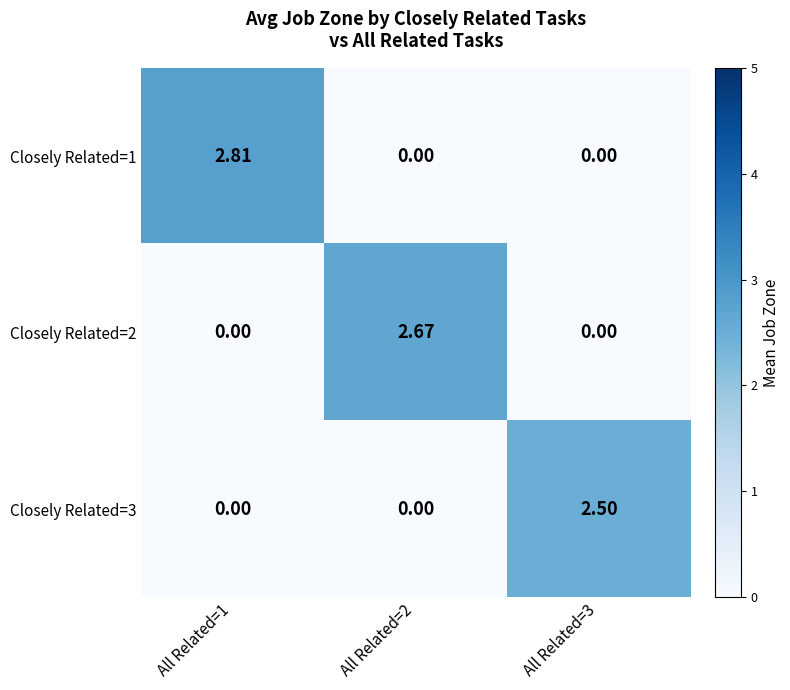

Which series has the widest spread of values?

Closely Related=1